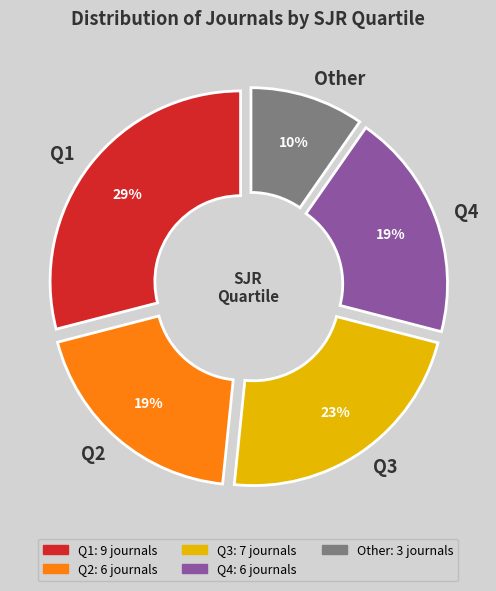

How many slices are in this pie chart?

5